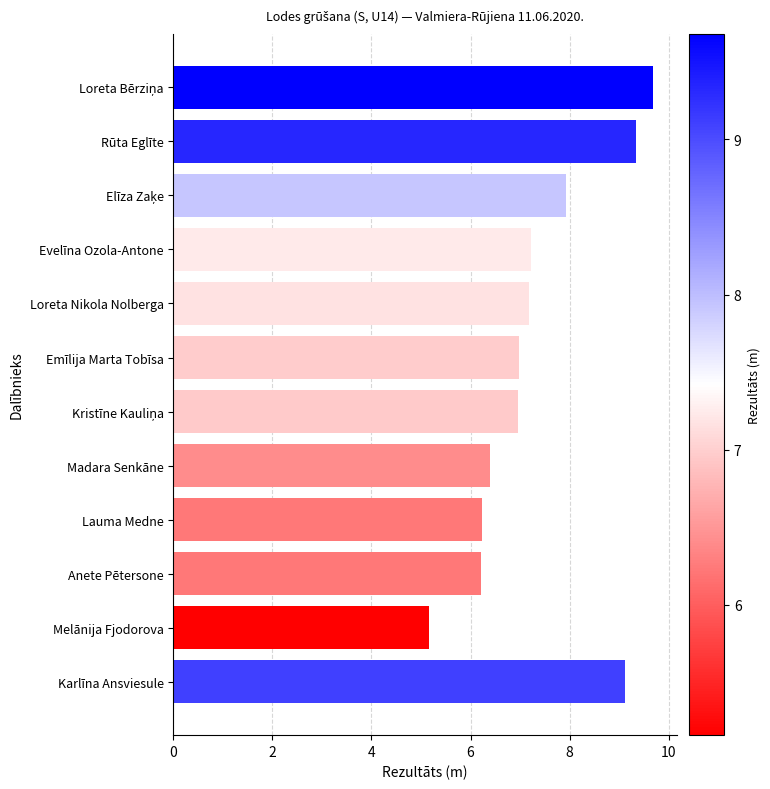

What is the difference between the maximum and minimum values?

4.5